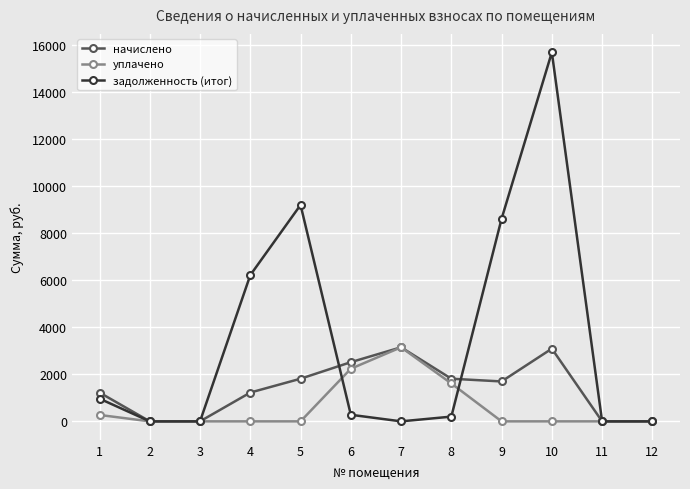

Which series has the largest total across all categories?

задолженность (итог)